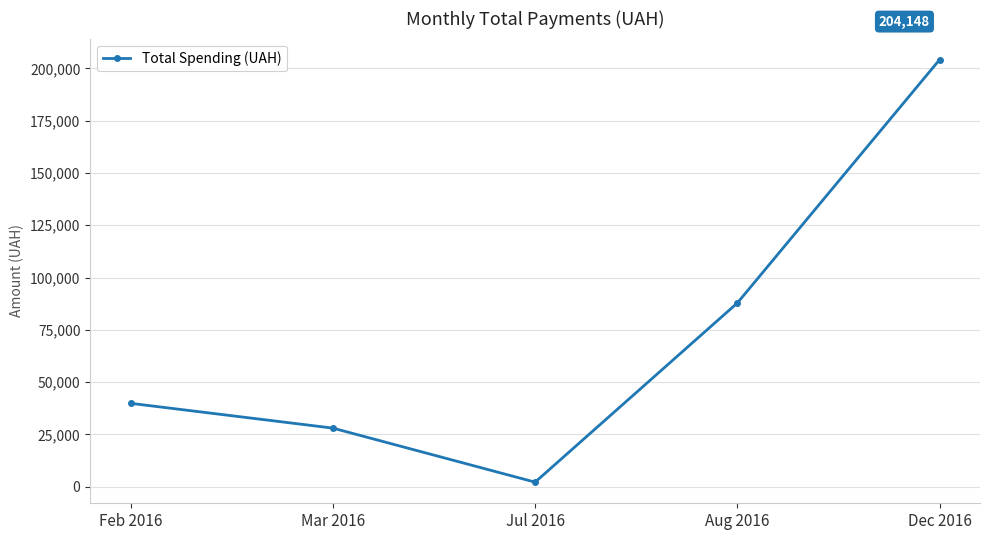

How many values exceed 39890?

3